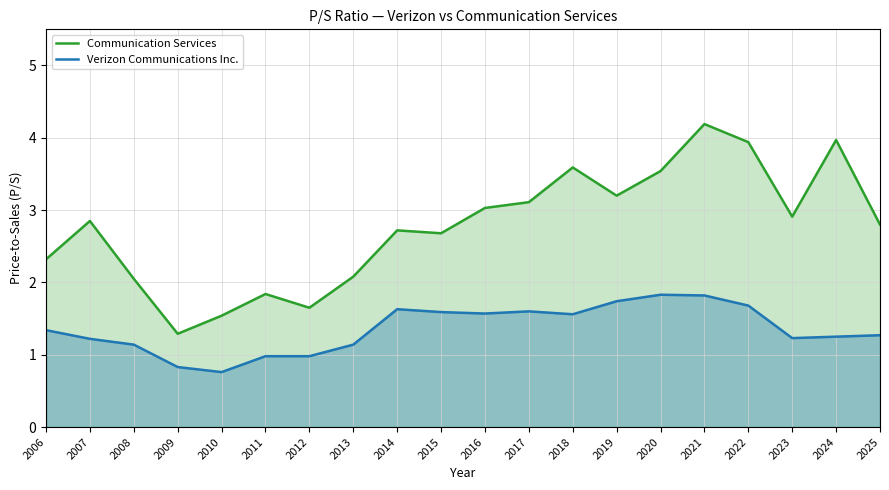

The value of Communication Services at 2008 is 2.0. True or false?

True